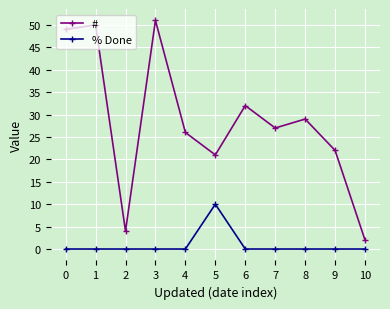

Which series changed the most between 0 and 2?

#